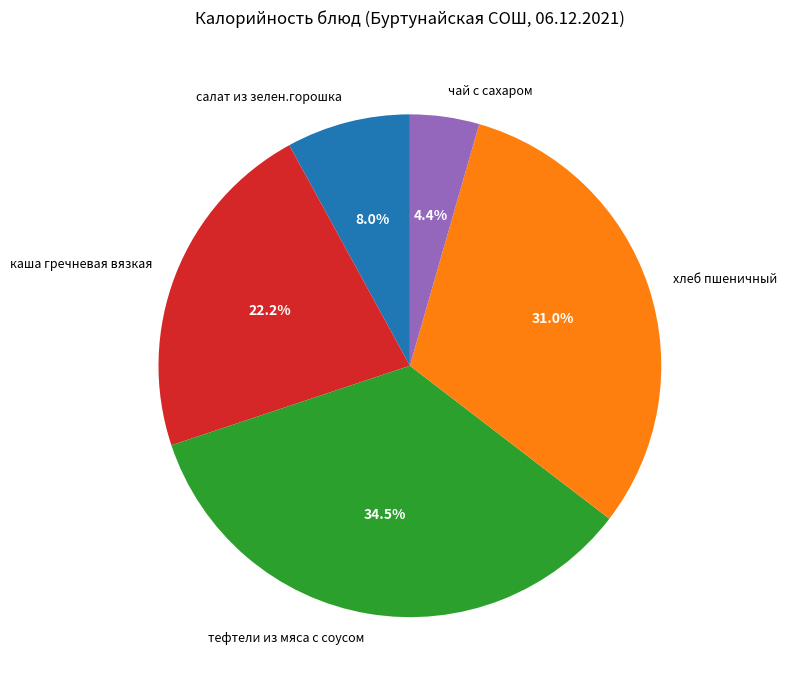

How much of the chart is everything except чай с сахаром?

95.6%